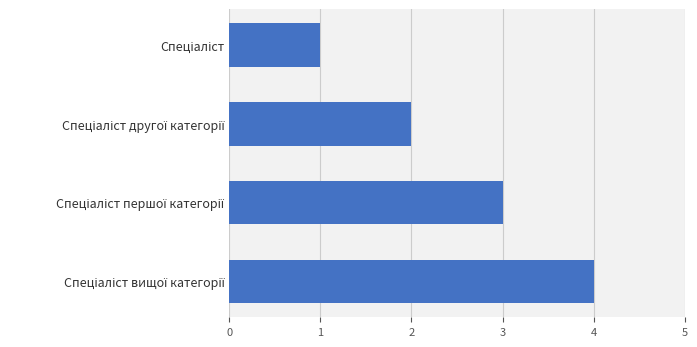

What is the sum of all values?

10